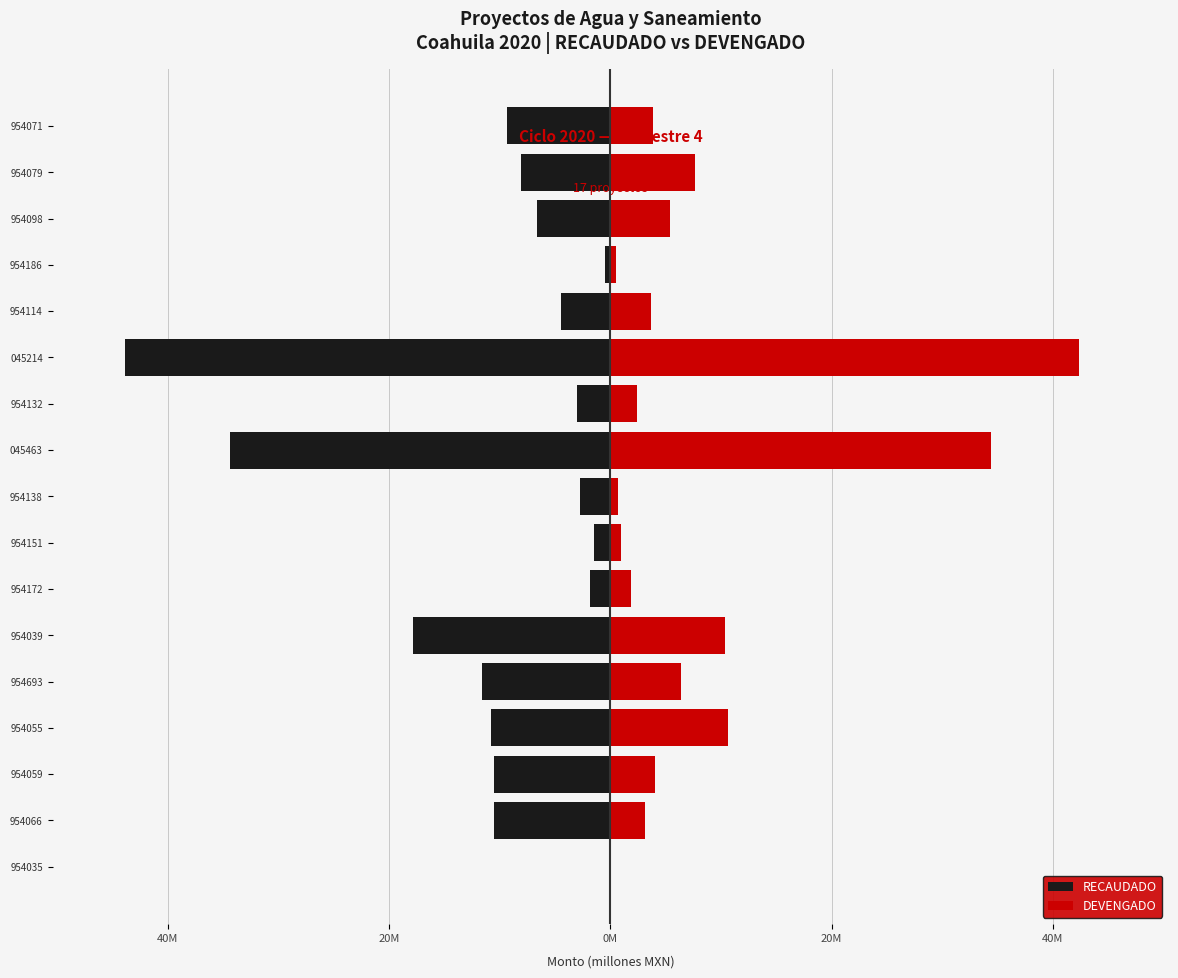

What is the average value of the RECAUDADO series?

-10.5